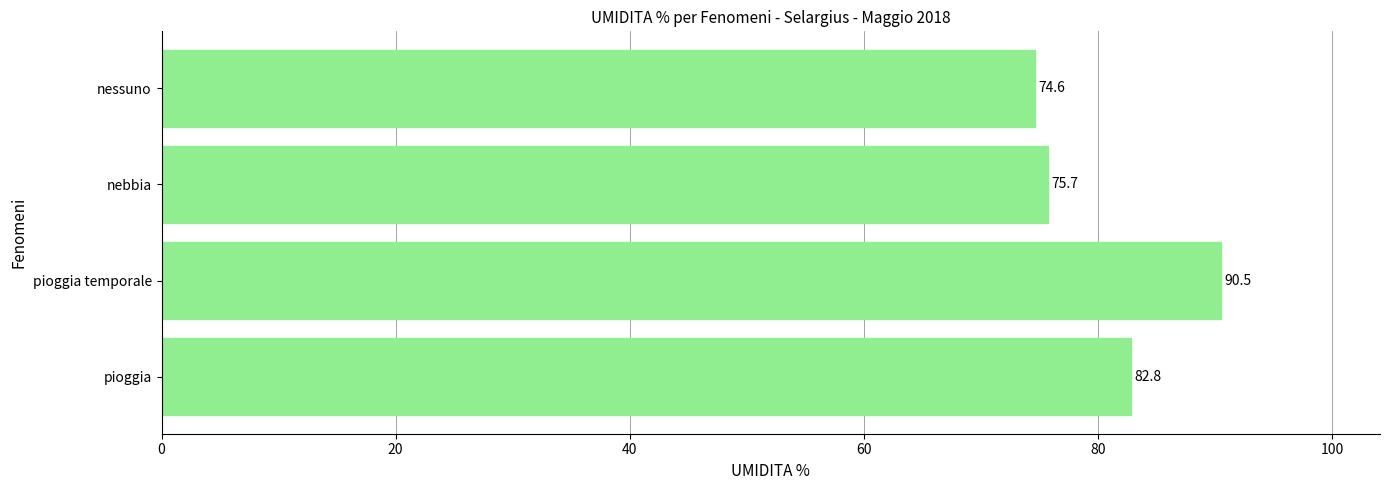

The chart shows a value of 52.9 at pioggia temporale. True or false?

False